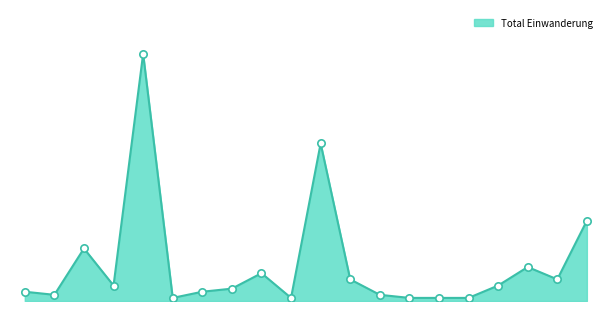

Does the chart have visible grid lines?

No